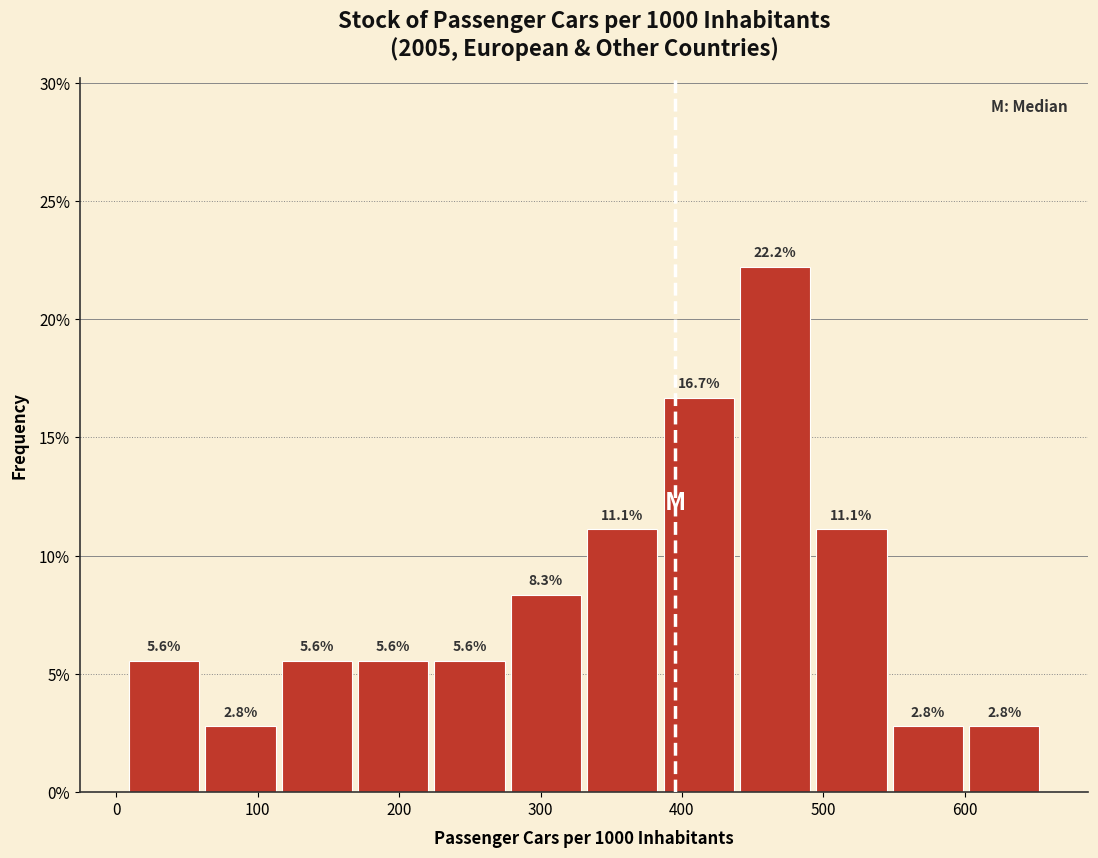

Reading left to right, list every bar in this chart as the range it spans on the x-axis followed by its height. The bar edges are not printed on the chart, so give them approximately, as read against the axis.

10 to 60: 5.6
60 to 110: 2.8
110 to 170: 5.6
170 to 220: 5.6
220 to 280: 5.6
280 to 330: 8.3
330 to 380: 11.1
380 to 440: 16.7
440 to 490: 22.2
490 to 550: 11.1
550 to 600: 2.8
600 to 660: 2.8